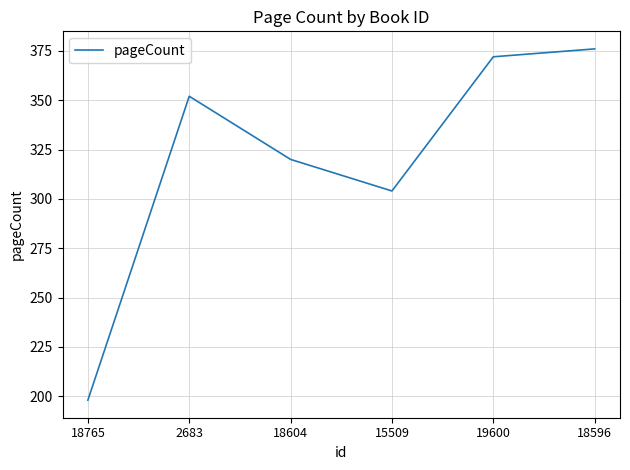

Reading left to right, what are all the values shown in this chart?

18765=198	2683=352	18604=320	15509=304	19600=372	18596=376